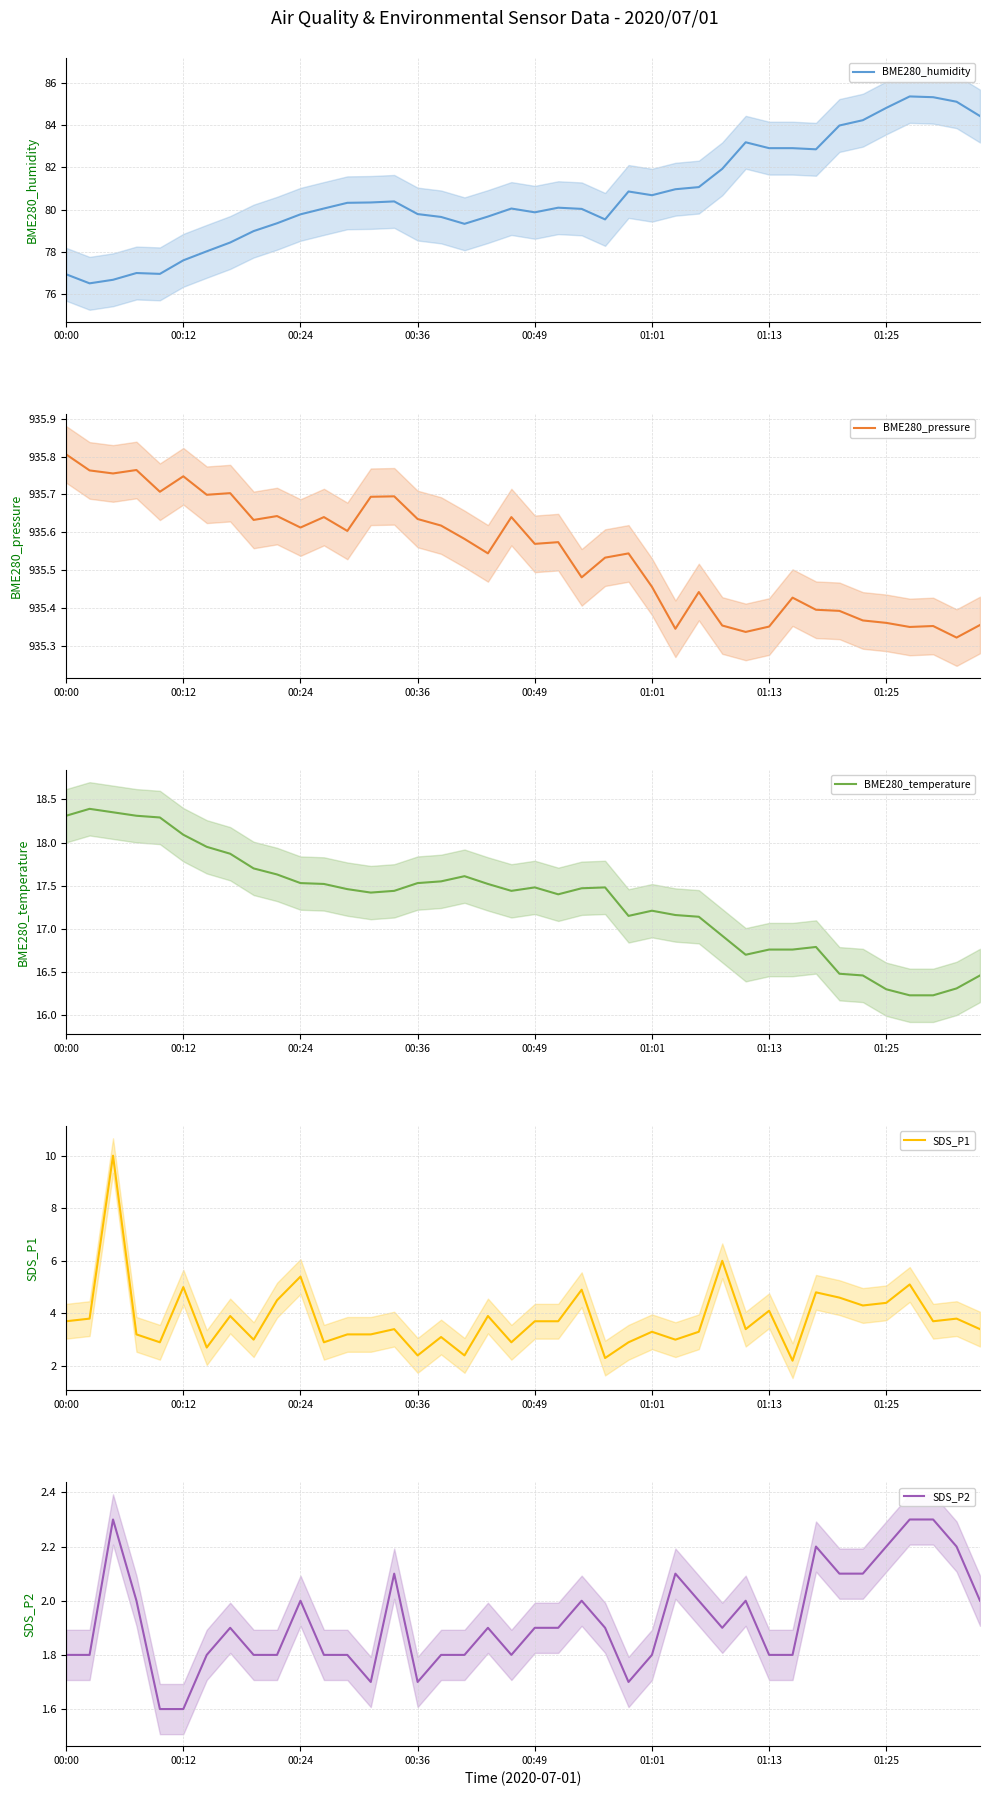

How many values in the SDS_P1 series are below 3?

9